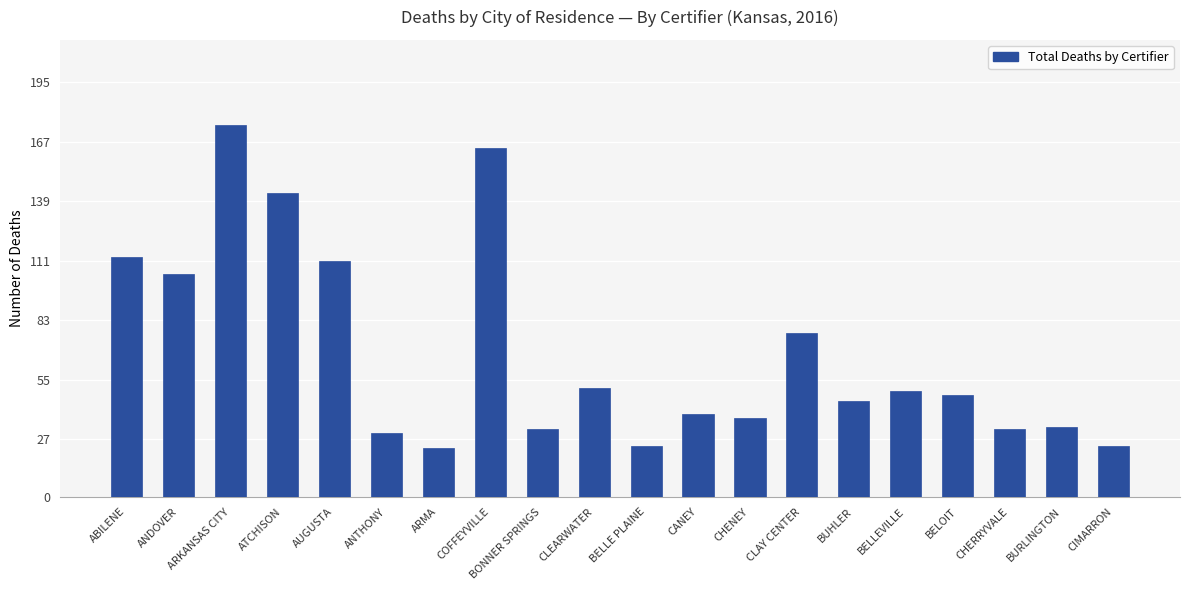

Which category has the highest value across all series?

ARKANSAS CITY